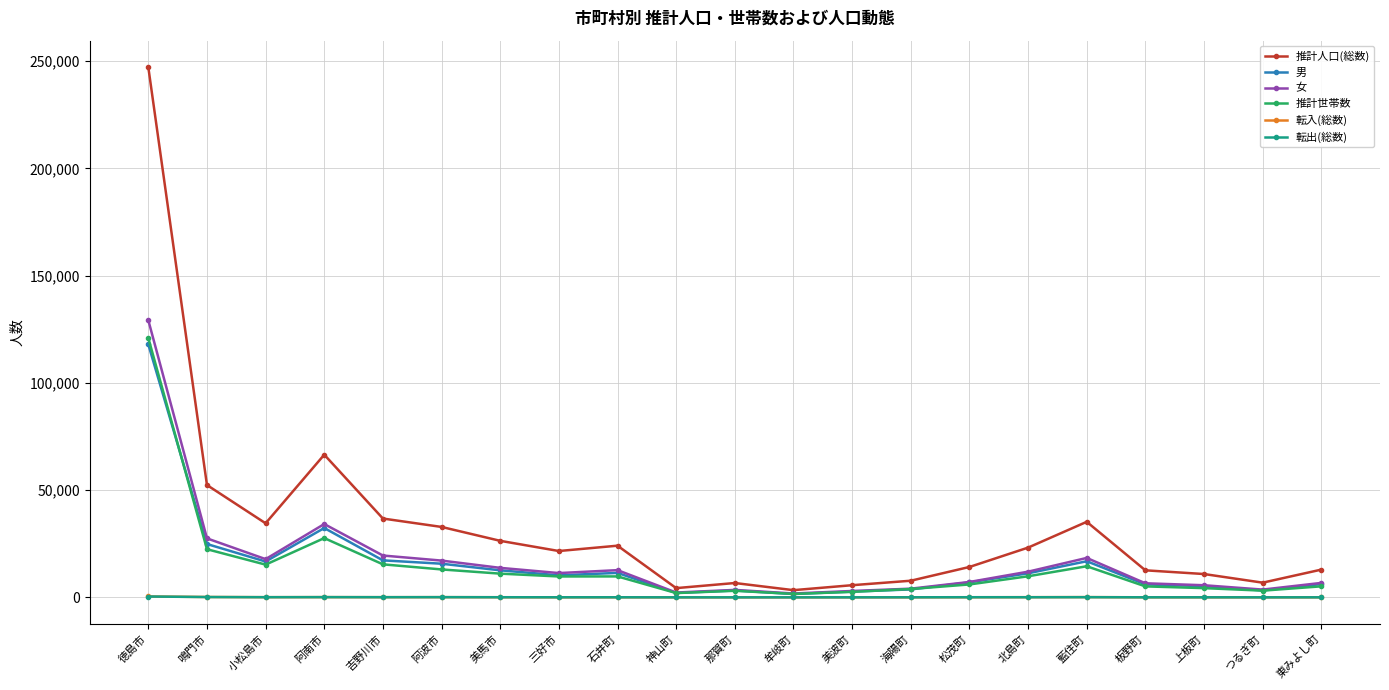

What is the highest value of the 推計世帯数 series?

120967